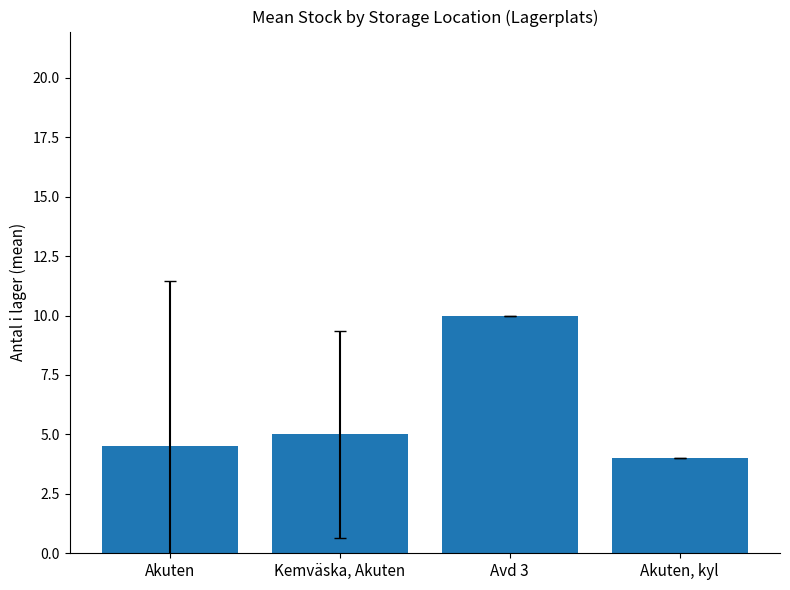

Are the bars grouped side by side (vs. stacked)?

No